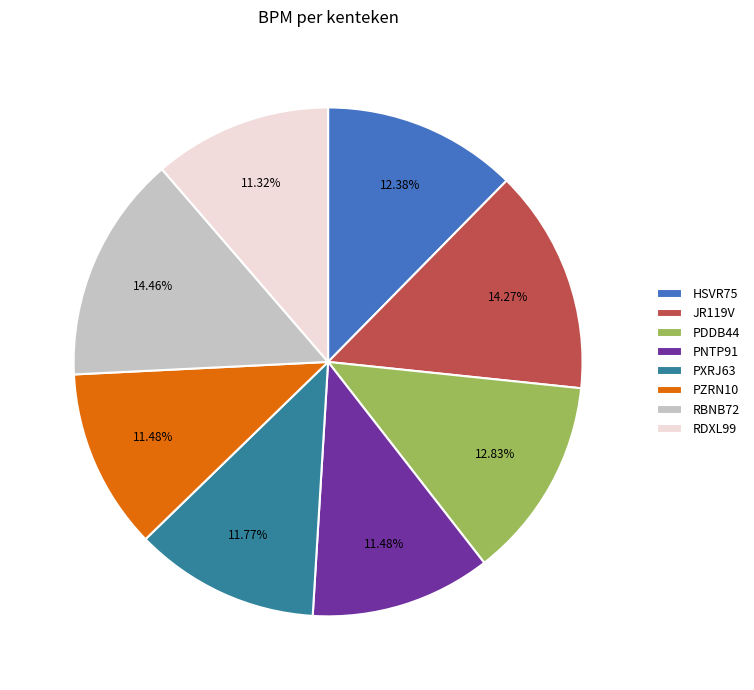

Which has a higher value, JR119V or RDXL99?

JR119V